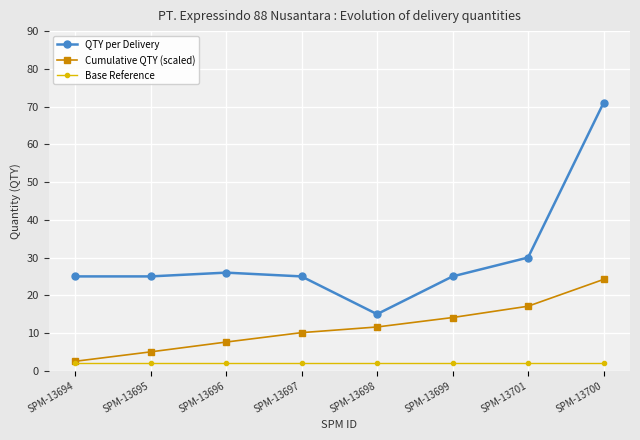

How many lines are shown in the chart?

3